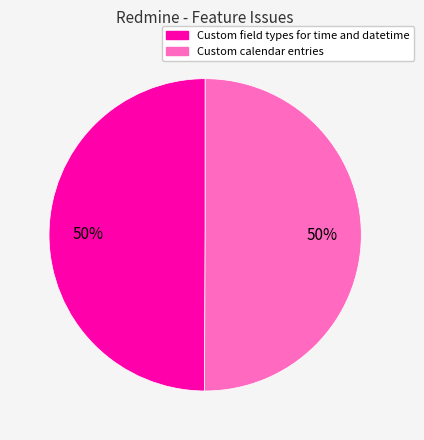

The Custom calendar entries slice represents 57% of the pie. True or false?

False